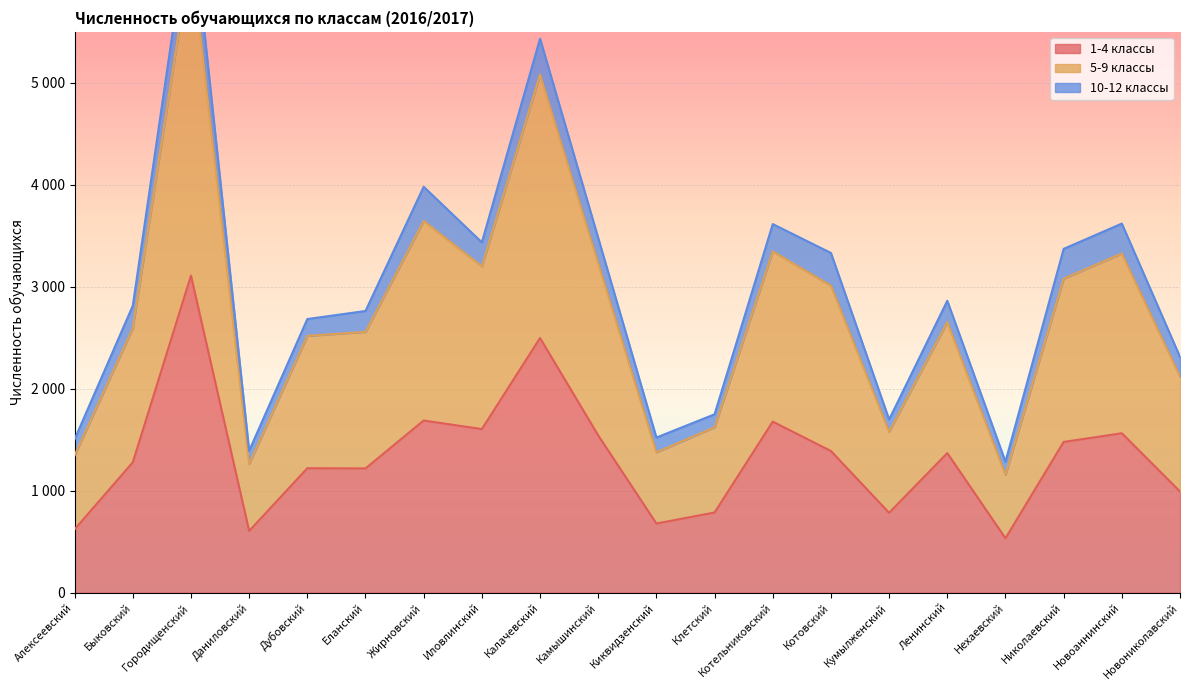

Where is the first local maximum for 5-9 классы?

Городищенский